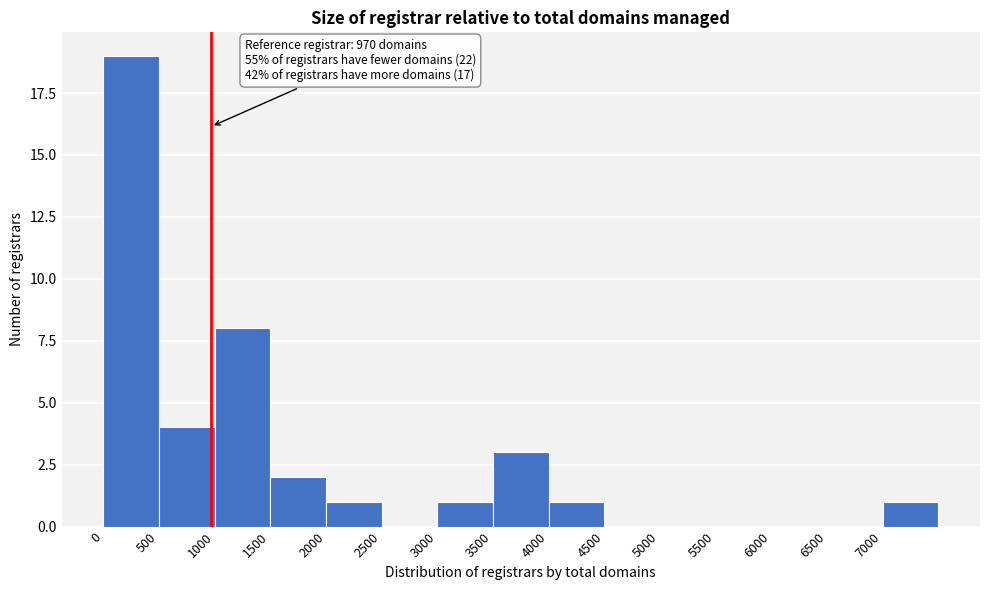

Over which range of the x-axis is the bar tallest?

0 to 500